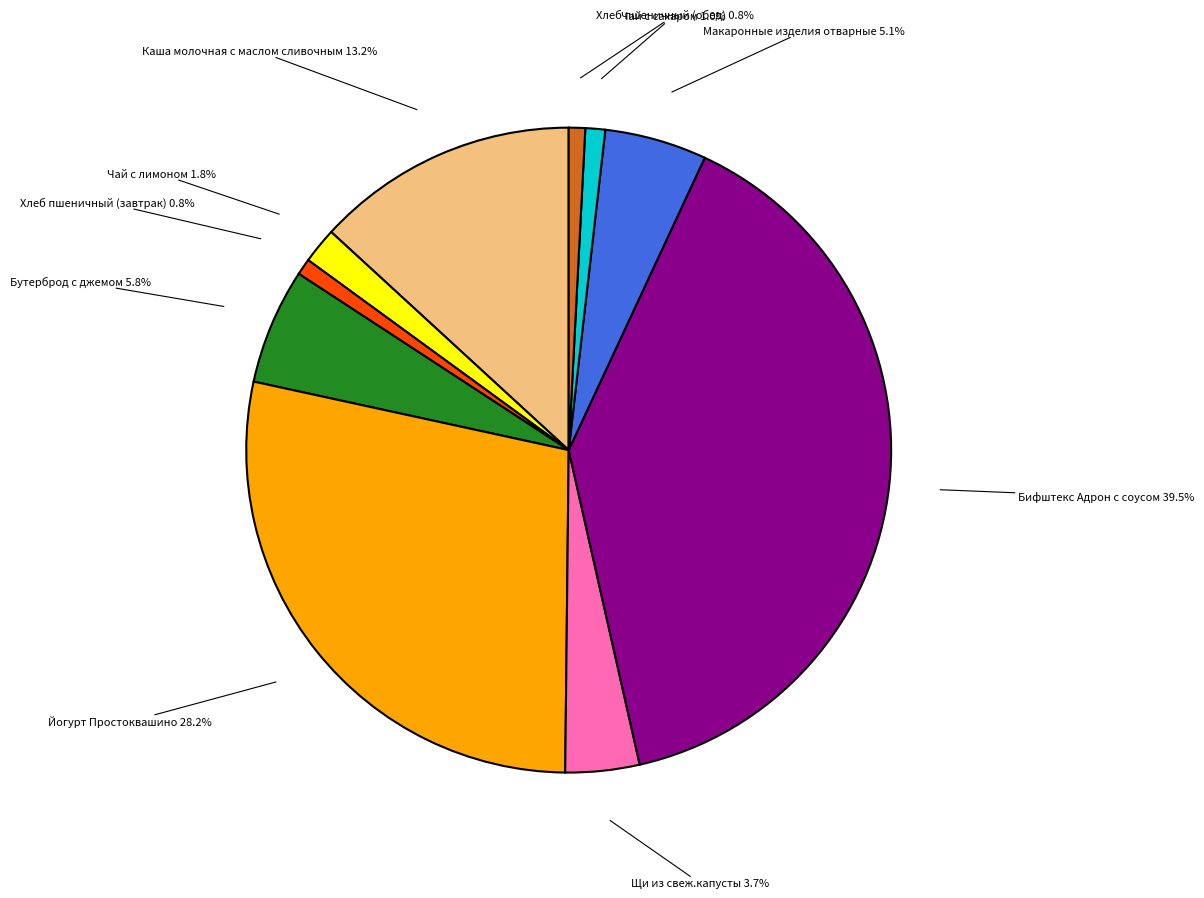

Is there a majority slice in this chart?

No